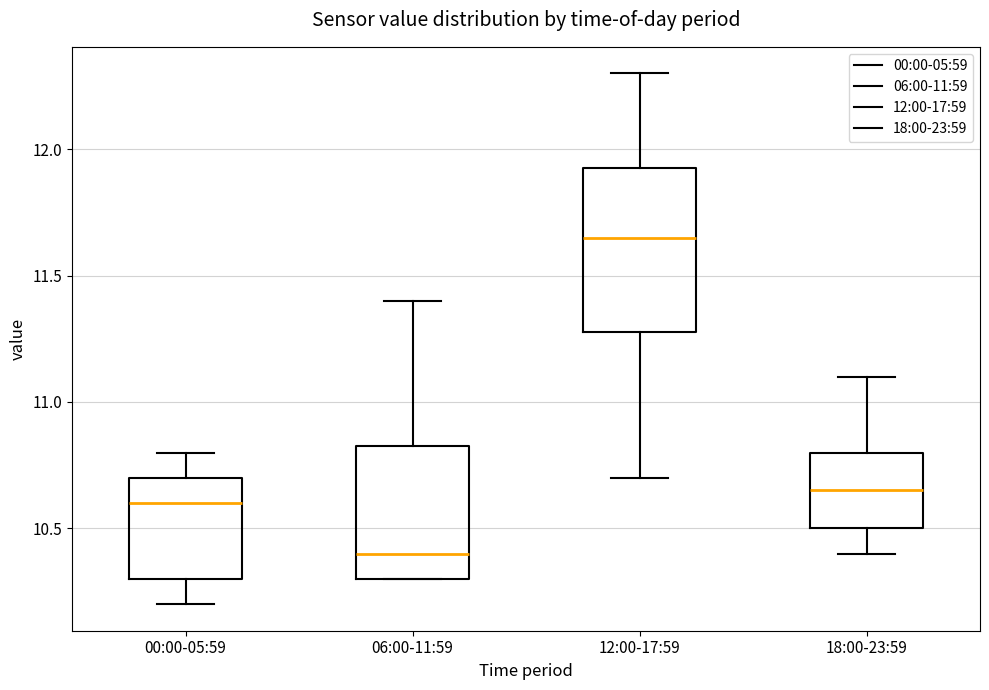

Reading left to right, read every box against the y-axis: the position of its median line, the range the box covers, and the ends of its whiskers. The values are not printed on the chart, so give them approximately, as read against the axis.

00:00-05:59: median 10.60, box 10.30 to 10.70, whiskers 10.20 to 10.80
06:00-11:59: median 10.40, box 10.30 to 10.85, whiskers 10.30 to 11.40
12:00-17:59: median 11.65, box 11.30 to 11.95, whiskers 10.70 to 12.30
18:00-23:59: median 10.65, box 10.50 to 10.80, whiskers 10.40 to 11.10